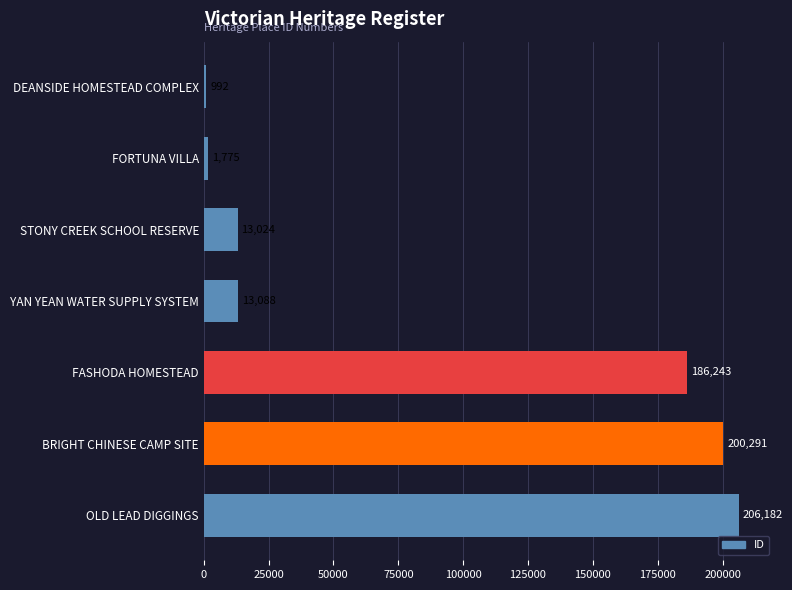

Reading bottom to top, what are all the values shown in this chart?

206182	200291	186243	13088	13024	1775	992